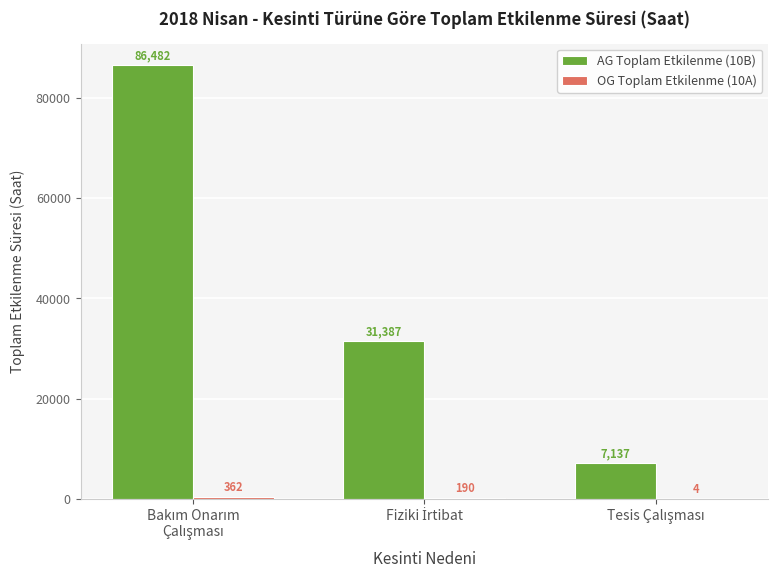

Which series has the largest total across all categories?

AG Toplam Etkilenme (10B)